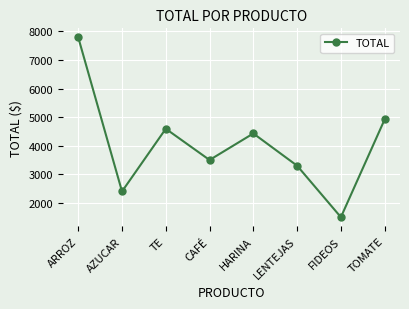

Where does the data first go above 4428?

ARROZ